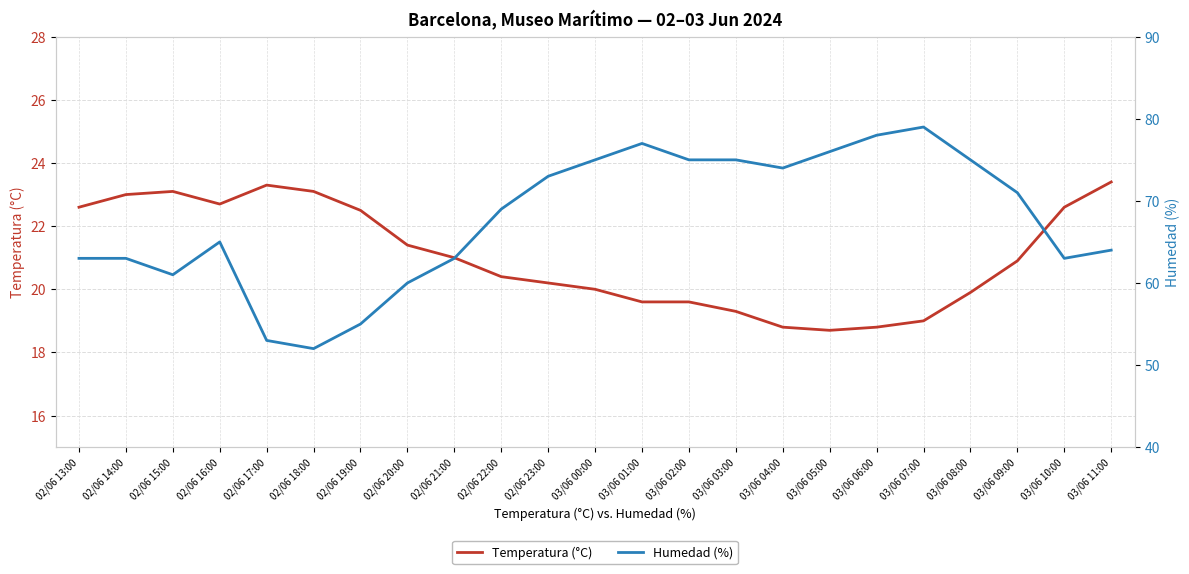

Reading left to right, transcribe all the data shown in this chart.

Temperatura (°C): 02/06 13:00=22.6	02/06 14:00=23.0	02/06 15:00=23.1	02/06 16:00=22.7	02/06 17:00=23.3	02/06 18:00=23.1	02/06 19:00=22.5	02/06 20:00=21.4	02/06 21:00=21.0	02/06 22:00=20.4	02/06 23:00=20.2	03/06 00:00=20.0	03/06 01:00=19.6	03/06 02:00=19.6	03/06 03:00=19.3	03/06 04:00=18.8	03/06 05:00=18.7	03/06 06:00=18.8	03/06 07:00=19.0	03/06 08:00=19.9	03/06 09:00=20.9	03/06 10:00=22.6	03/06 11:00=23.4
Humedad (%): 02/06 13:00=63.0	02/06 14:00=63.0	02/06 15:00=61.0	02/06 16:00=65.0	02/06 17:00=53.0	02/06 18:00=52.0	02/06 19:00=55.0	02/06 20:00=60.0	02/06 21:00=63.0	02/06 22:00=69.0	02/06 23:00=73.0	03/06 00:00=75.0	03/06 01:00=77.0	03/06 02:00=75.0	03/06 03:00=75.0	03/06 04:00=74.0	03/06 05:00=76.0	03/06 06:00=78.0	03/06 07:00=79.0	03/06 08:00=75.0	03/06 09:00=71.0	03/06 10:00=63.0	03/06 11:00=64.0